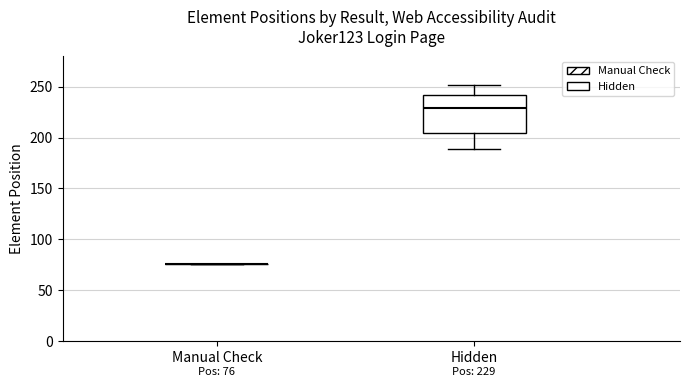

Comparing the boxes themselves (not the whiskers), which one is the tallest?

Hidden